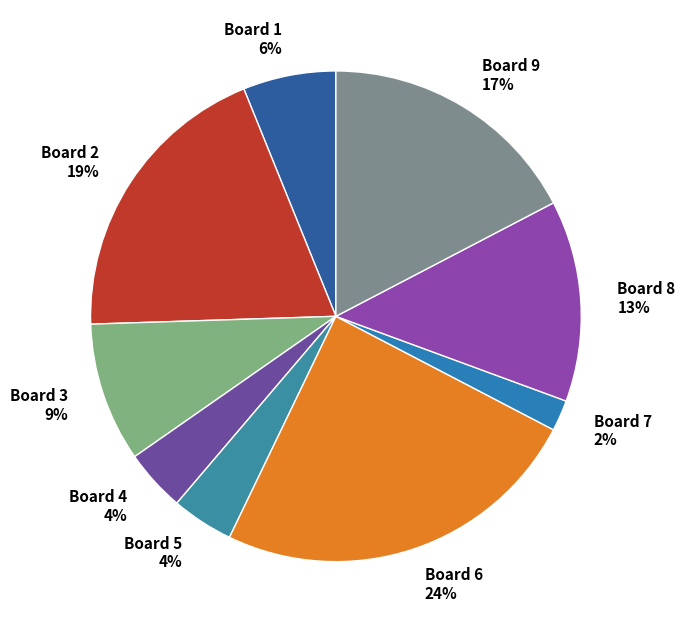

To the nearest percent, what is the average slice percentage?

11%